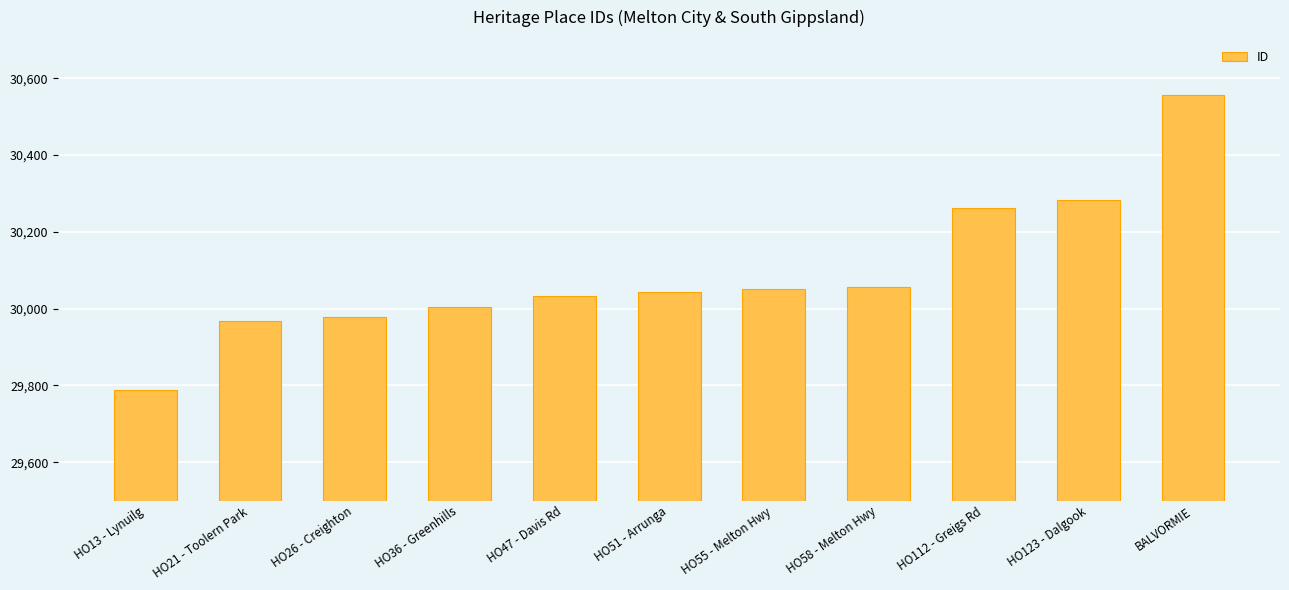

How many series are shown in this chart?

1